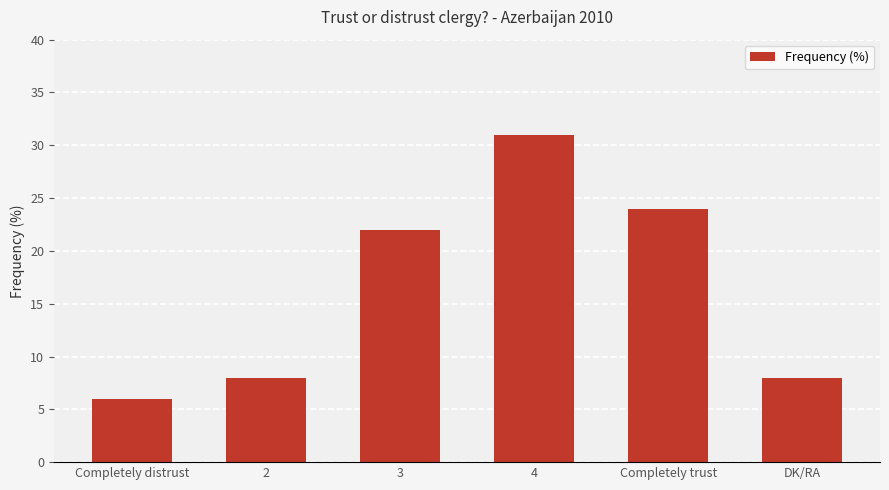

Between 3 and 2, which is larger?

3